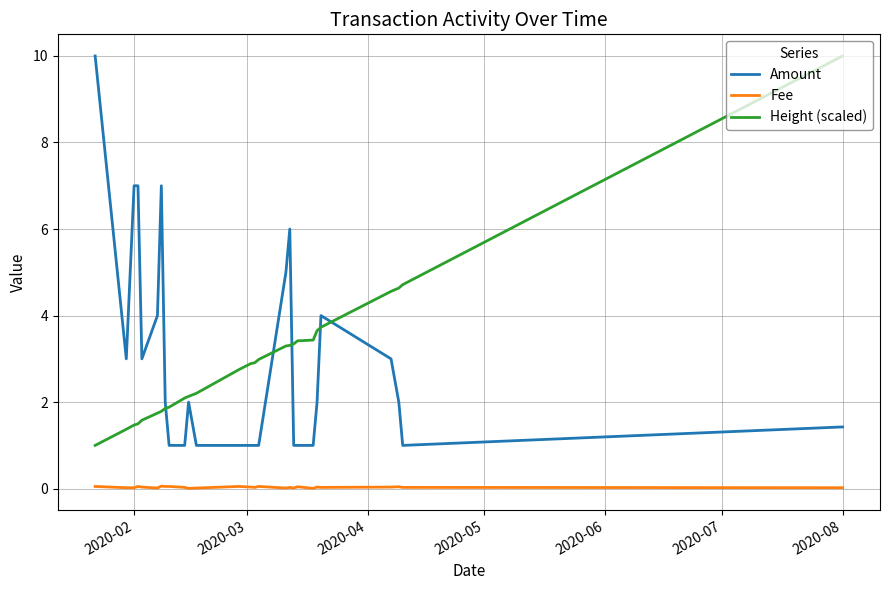

True or false: Amount and Fee cross at least once.

False